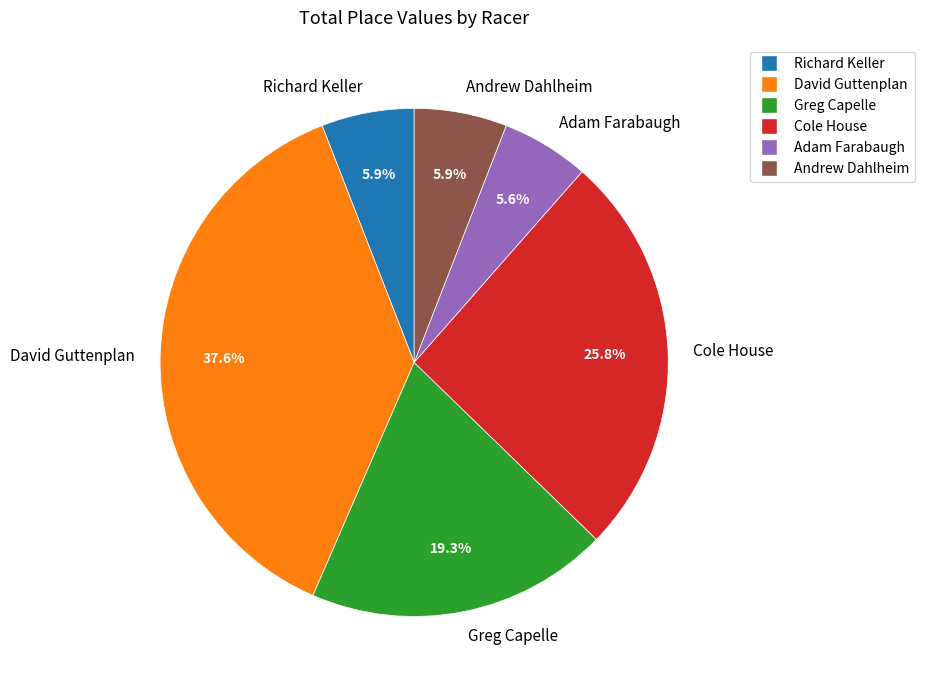

Is the sum of Andrew Dahlheim and David Guttenplan greater than half?

No